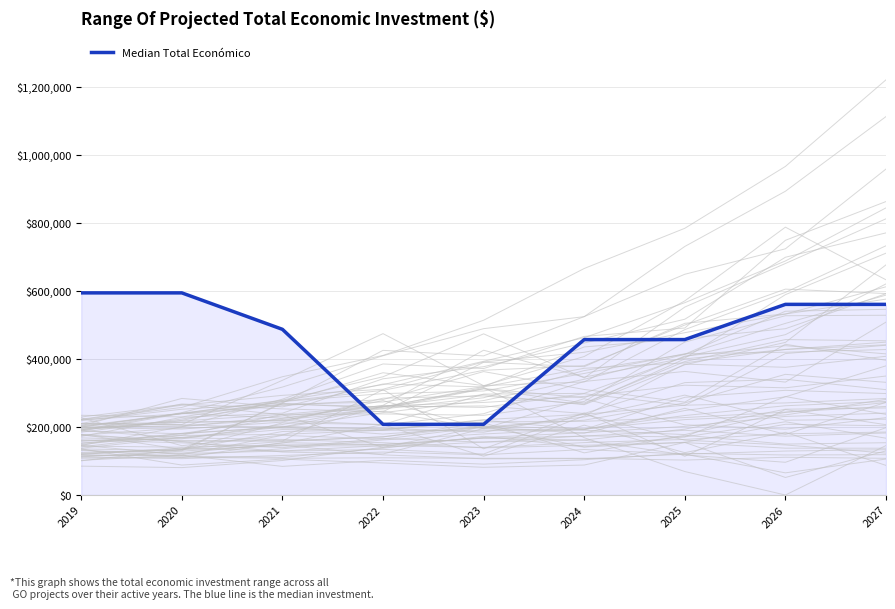

Is it true that the value at 2021 is 767165.2?

False